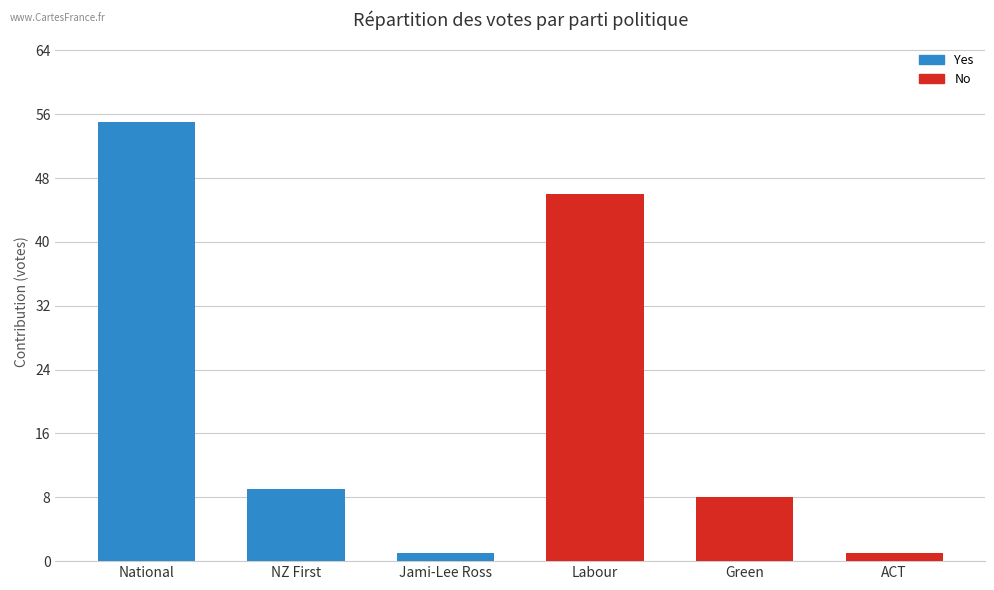

Rank the series at NZ First from lowest to highest value.

No, Yes